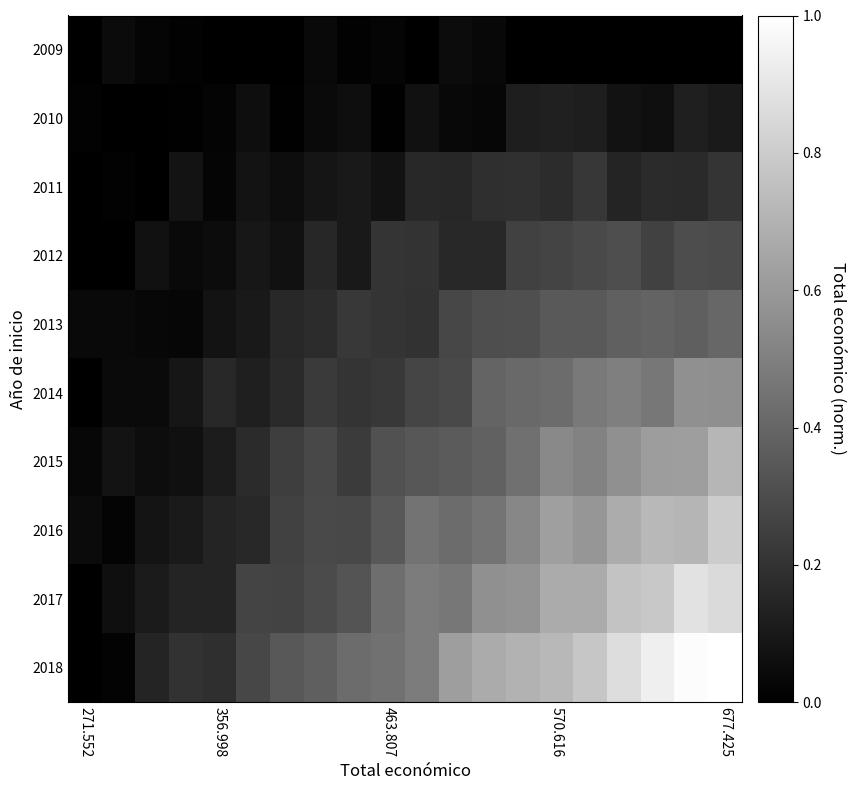

How many series are shown in this chart?

10